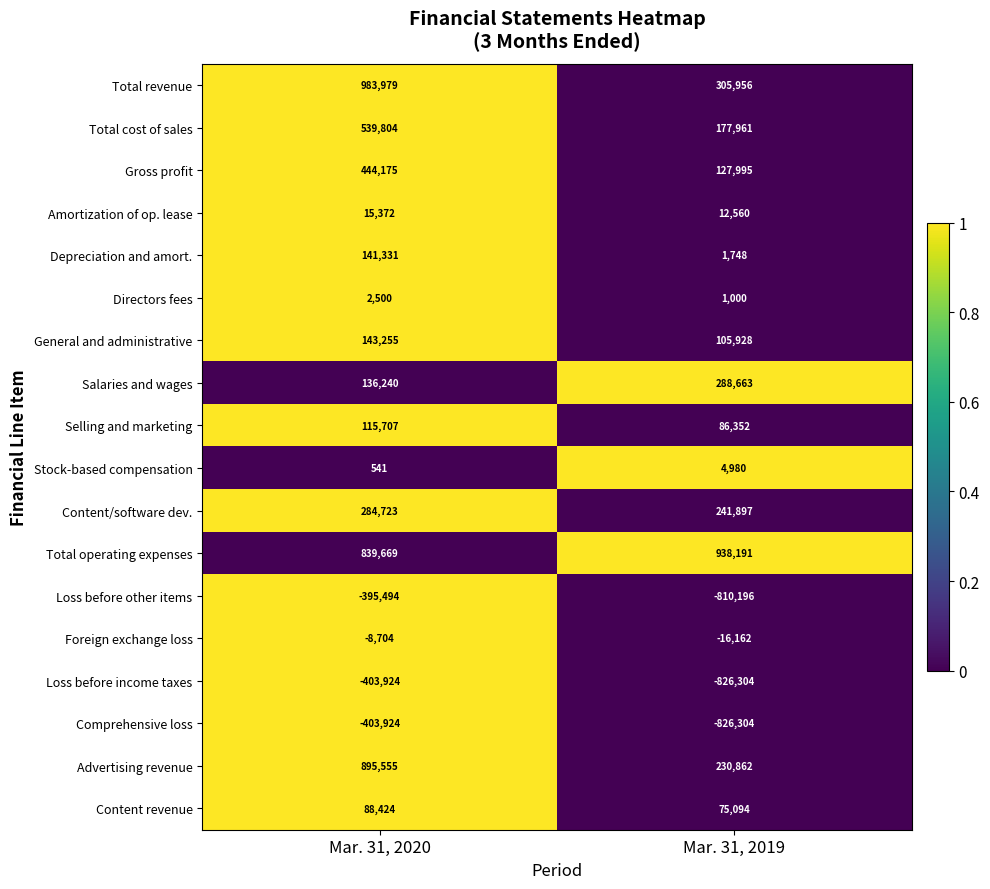

What is the total value across all series at Mar. 31, 2019?

120221